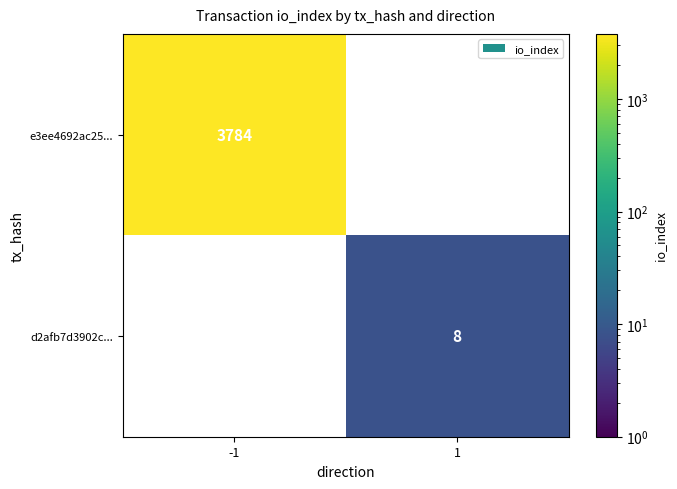

Is it true that e3ee4692ac25... equals 5306.7 at -1?

False